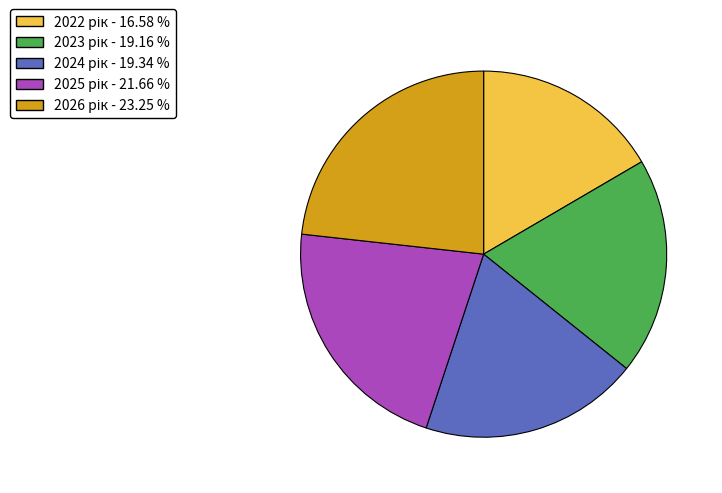

How many segments does this pie chart have?

5